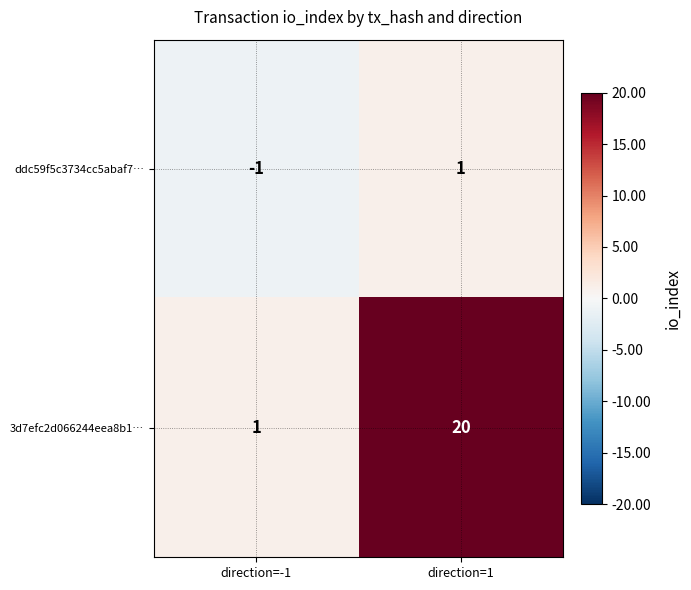

What is the sum of all 3d7efc2d066244eea8b1… values?

21